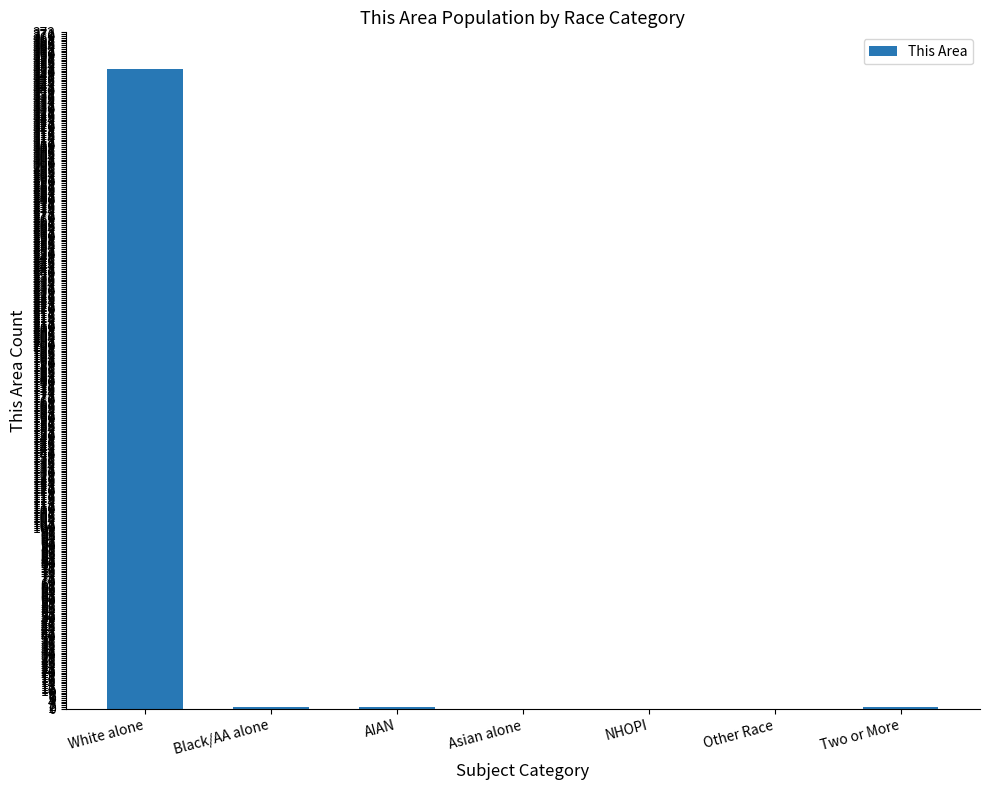

Is it true that the value at Other Race is 0?

True